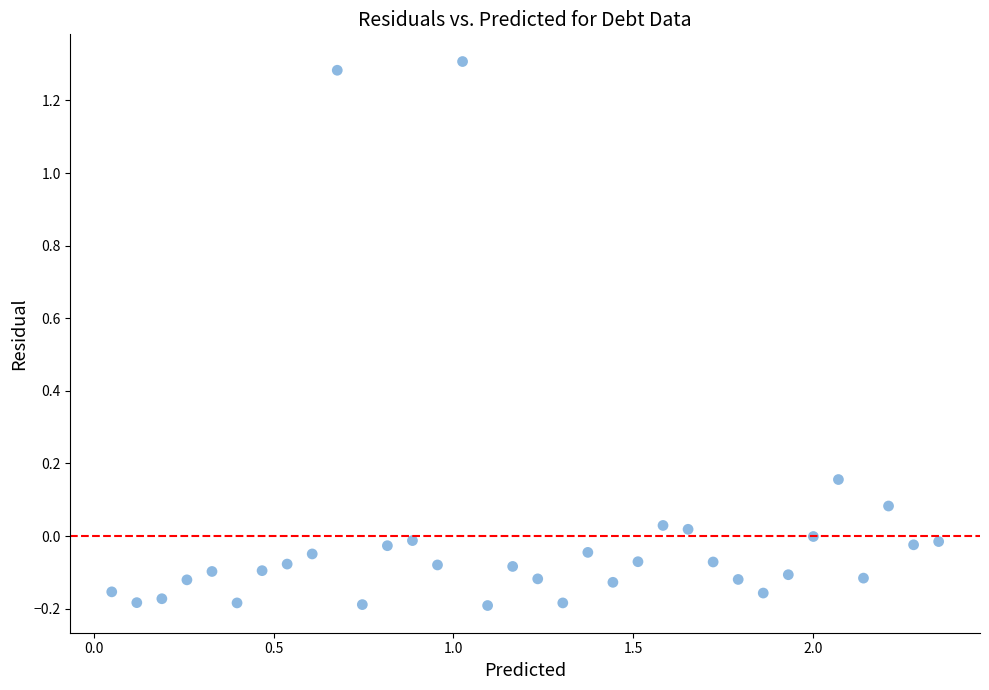

What is the range of X values (max minus min)?

2.3